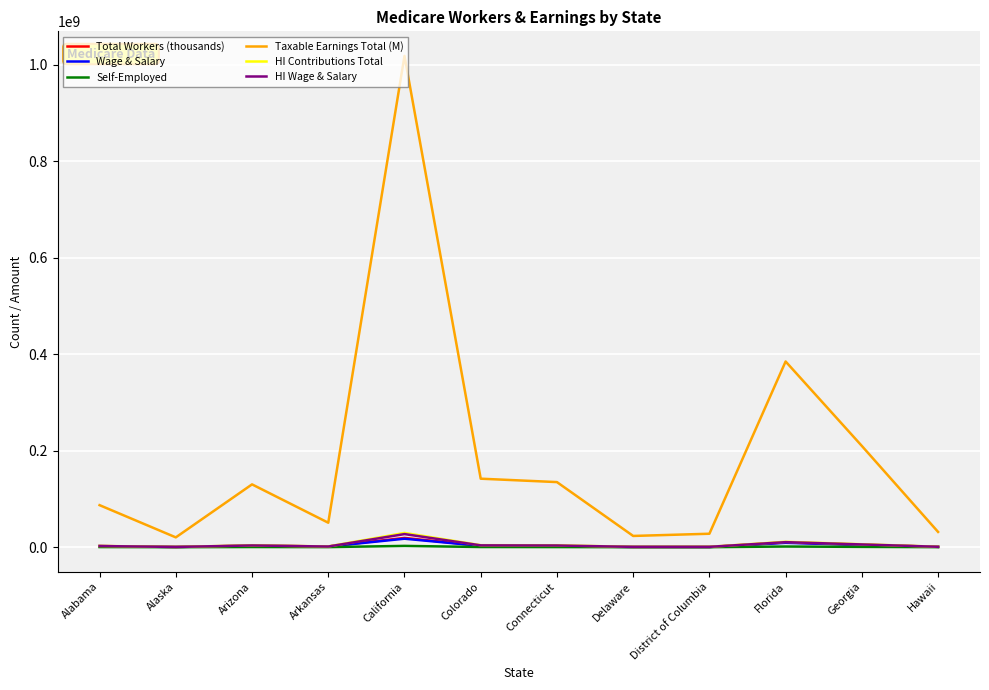

At which label is Taxable Earnings Total (M) closest to 519116834?

Florida